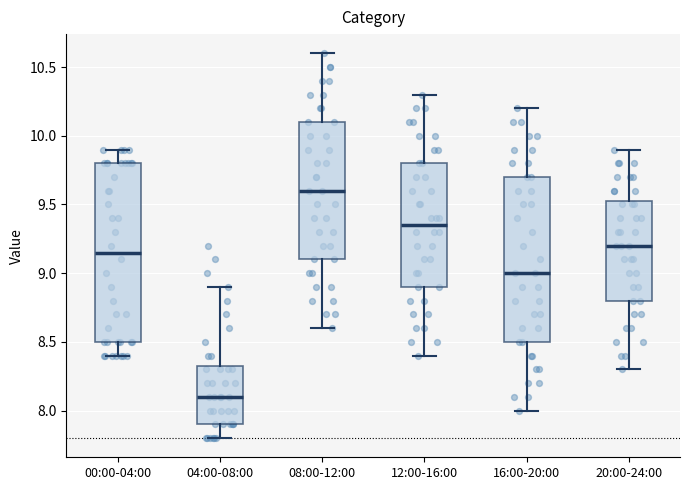

Reading left to right, transcribe this box plot: for each box, give where its median line is, the range the box spans, and where its two whiskers end, as read against the y-axis. The values are not printed on the chart, so give them approximately, as read against the axis.

00:00-04:00: median 9.15, box 8.50 to 9.80, whiskers 8.40 to 9.90
04:00-08:00: median 8.10, box 7.90 to 8.35, whiskers 7.80 to 8.90
08:00-12:00: median 9.60, box 9.10 to 10.10, whiskers 8.60 to 10.60
12:00-16:00: median 9.35, box 8.90 to 9.80, whiskers 8.40 to 10.30
16:00-20:00: median 9.00, box 8.50 to 9.70, whiskers 8.00 to 10.20
20:00-24:00: median 9.20, box 8.80 to 9.55, whiskers 8.30 to 9.90